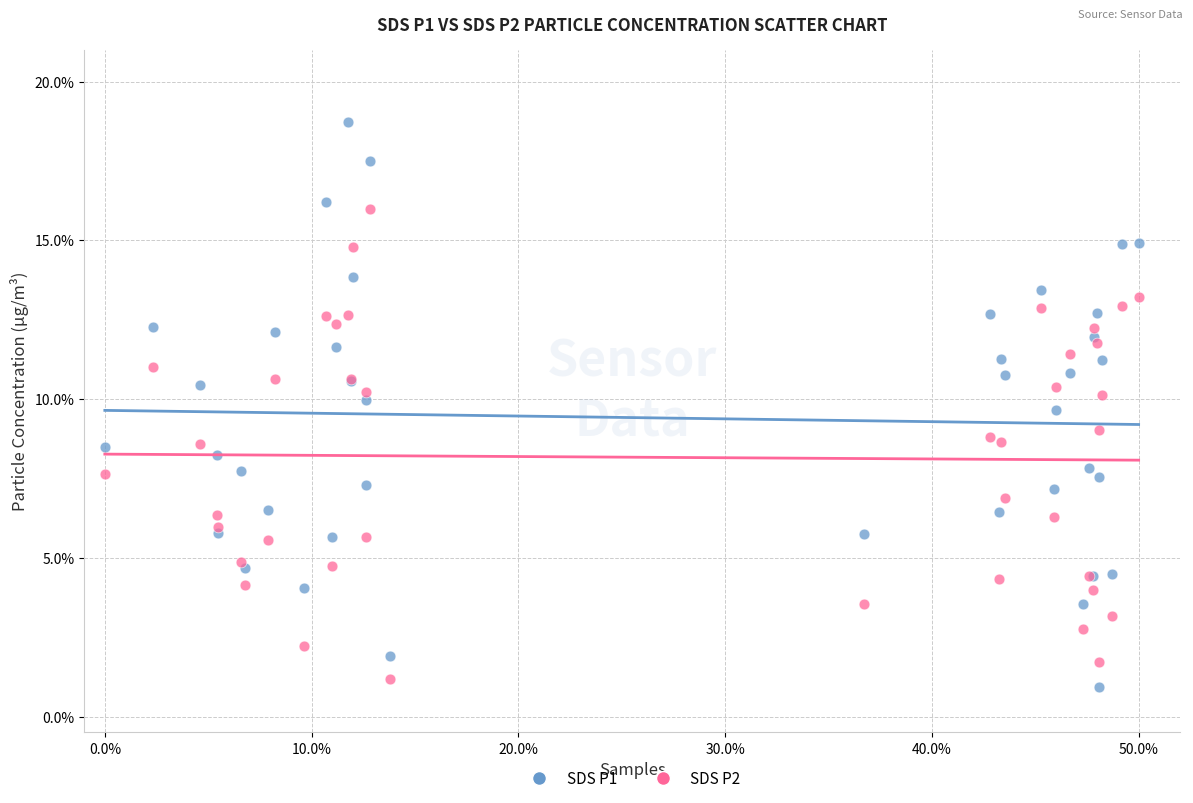

Which series reaches the maximum Y coordinate?

SDS P1